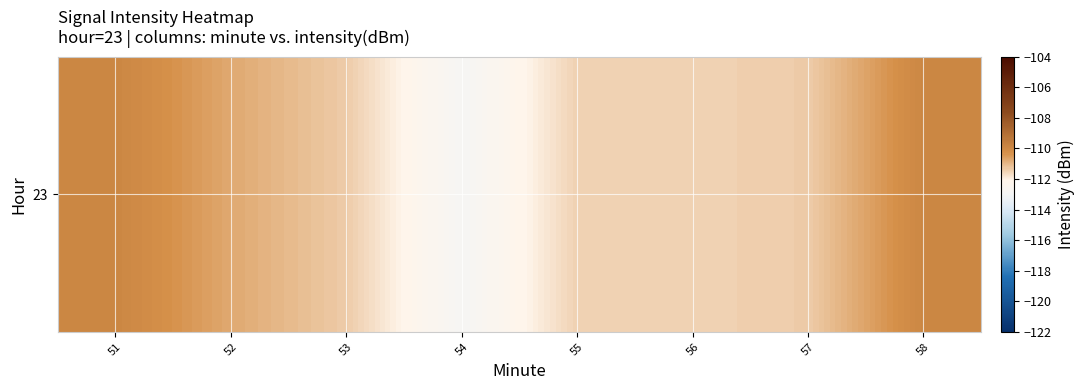

How many series are shown in this chart?

1